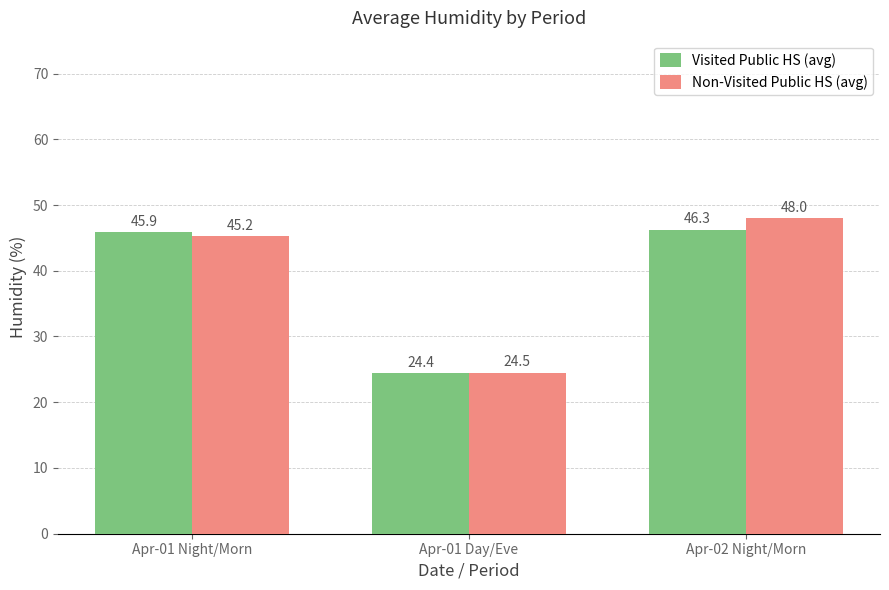

What is the label of the 2nd bar from the right?

Apr-01 Day/Eve